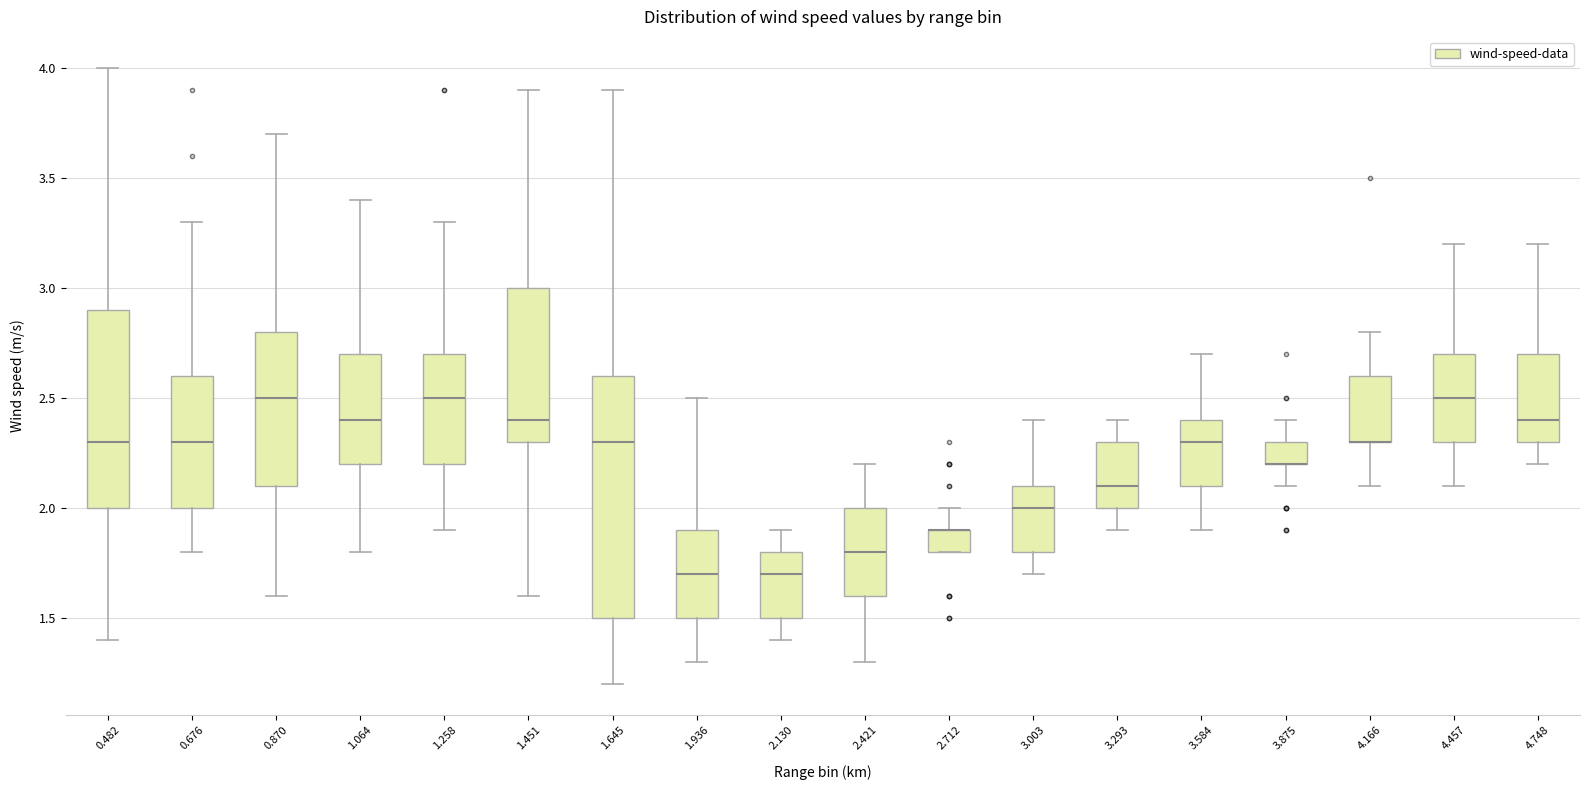

Which box is the tallest, from its lower edge to its upper edge?

1.645